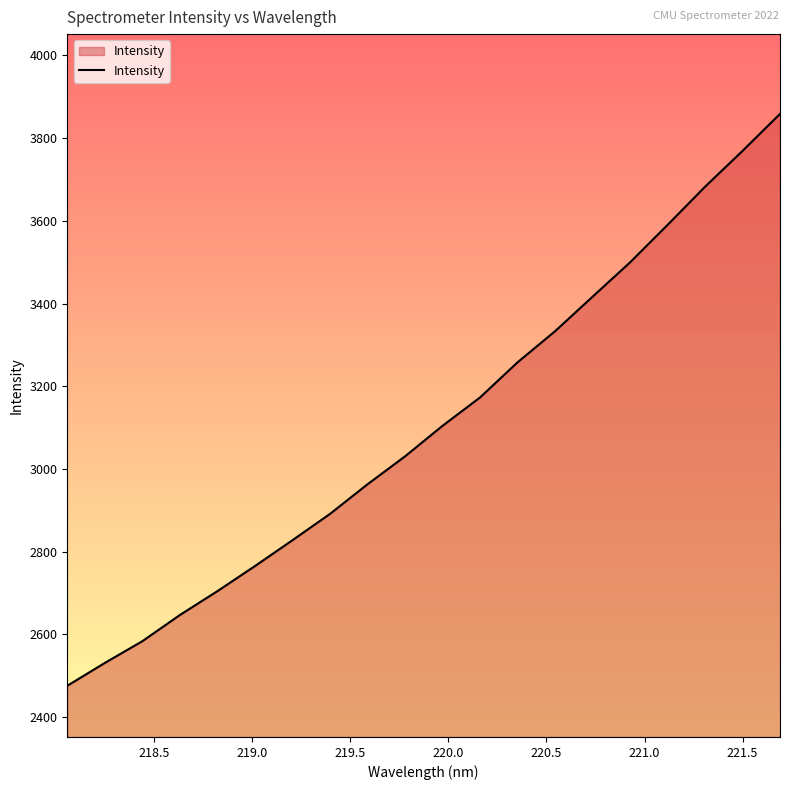

What is the difference between the maximum and minimum values?

1382.4